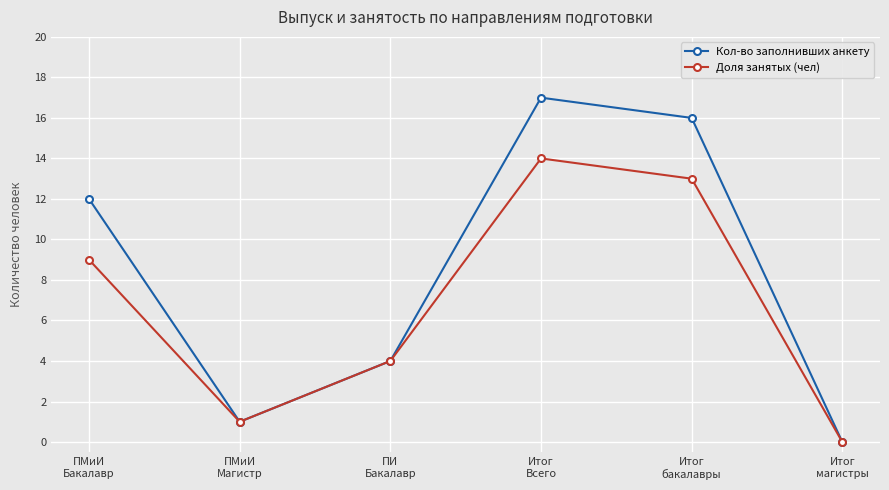

What position from the right is Итог
бакалавры?

2